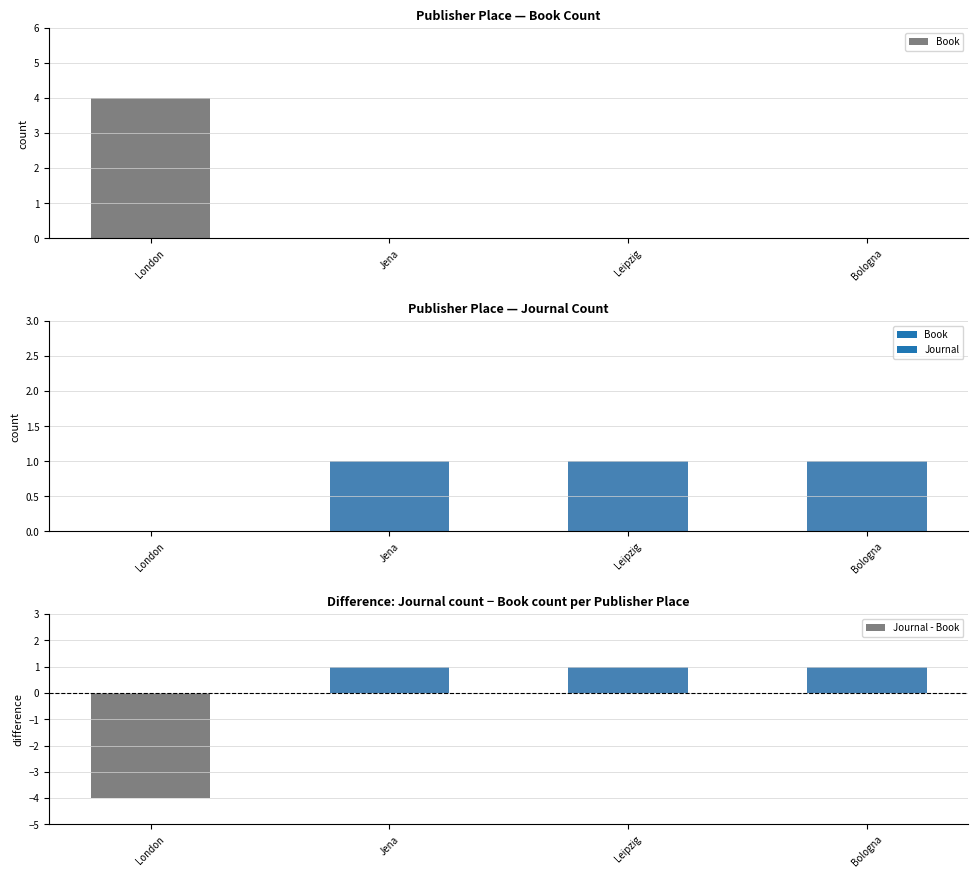

Reading right to left, what are all the values shown in this chart?

Book: Bologna=0	Leipzig=0	Jena=0	London=4
Journal: Bologna=1	Leipzig=1	Jena=1	London=0
Journal - Book: Bologna=1	Leipzig=1	Jena=1	London=-4